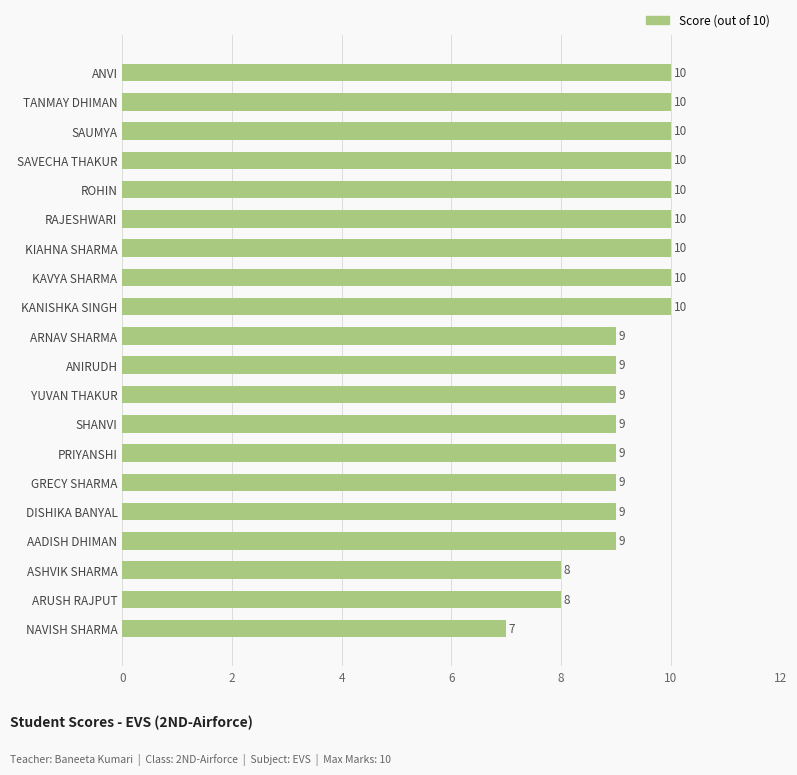

True or false: the data shows 9 at AADISH DHIMAN.

True